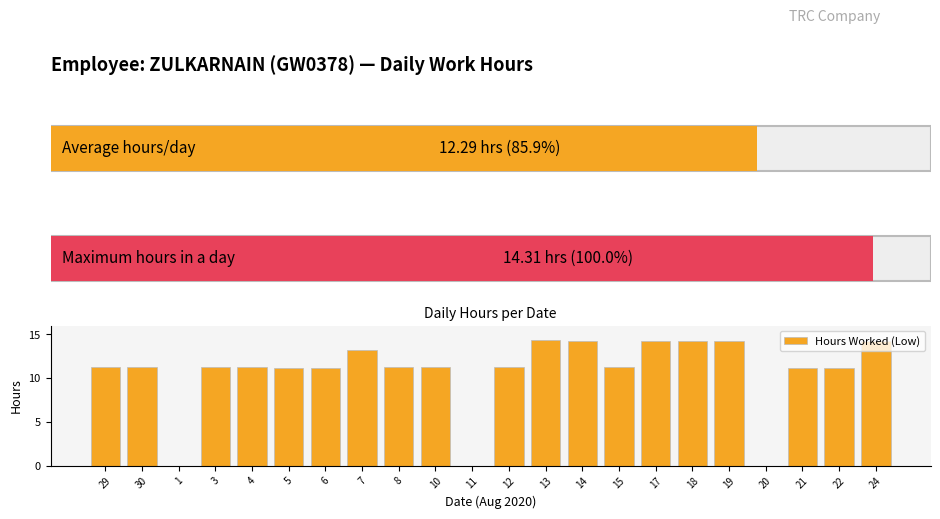

True or false: the data shows 21.8 at 24.

False